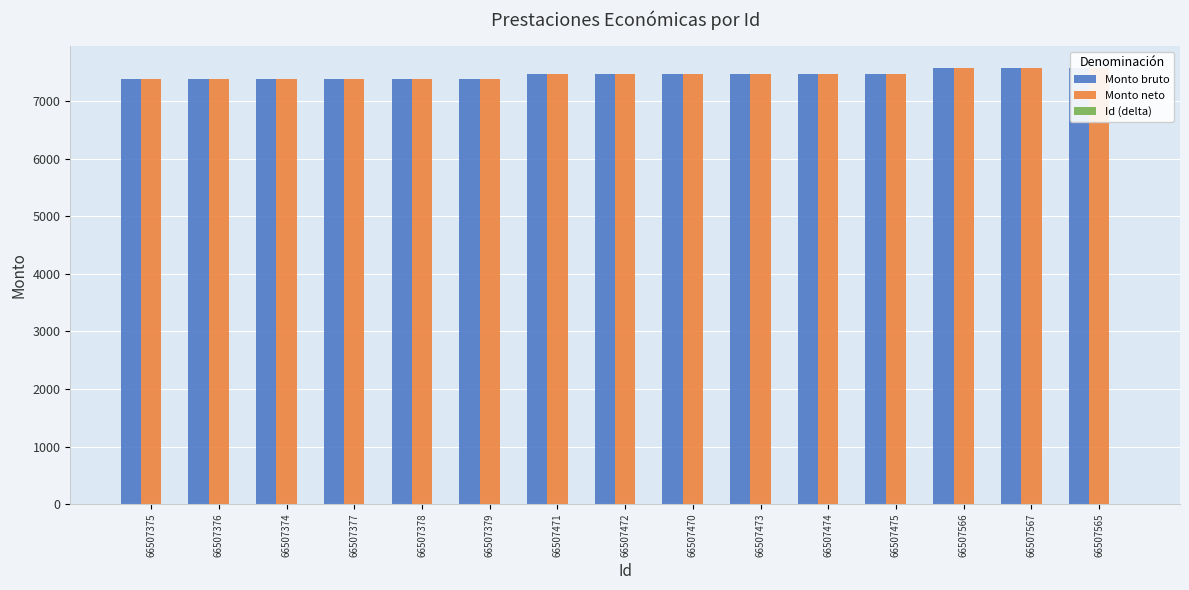

What is the greatest value displayed?

7567